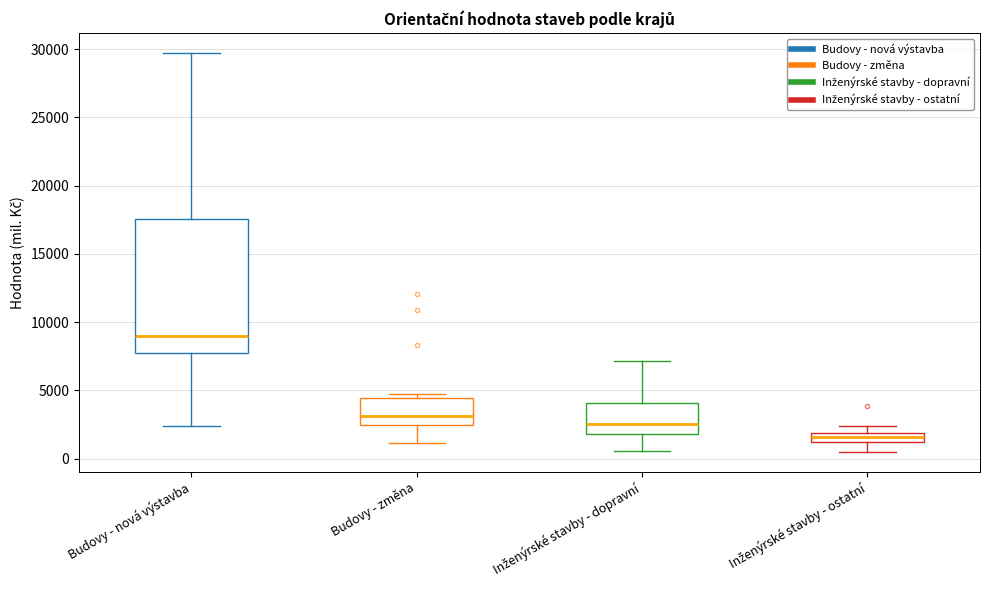

Where does the upper whisker of the box for Inženýrské stavby - dopravní end on the y-axis? The values are not printed on the chart, so give them approximately, as read against the axis.

7000